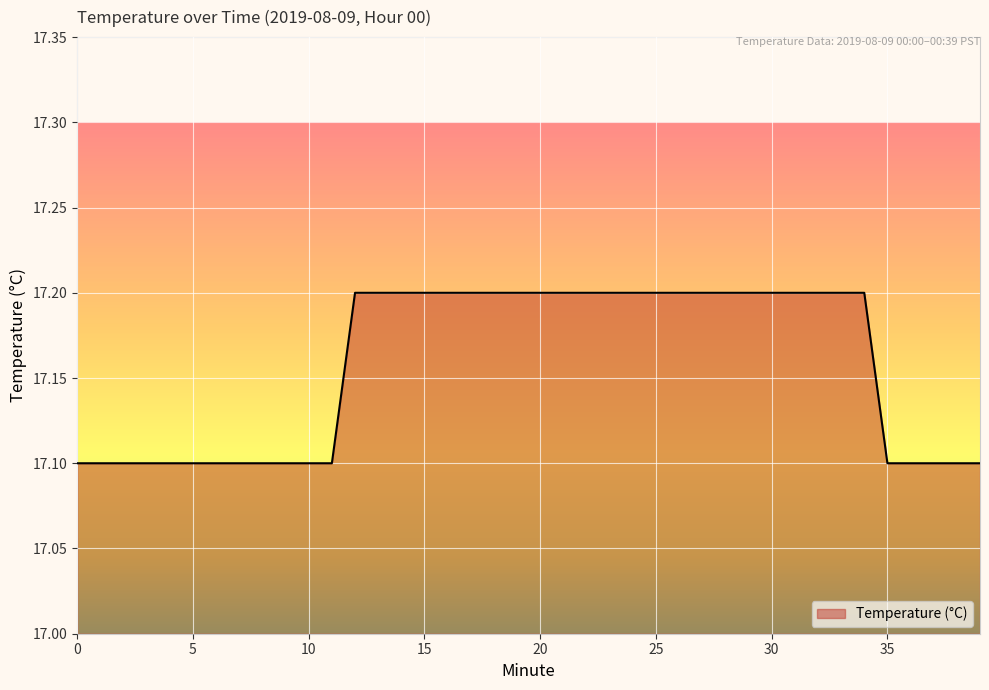

What is the greatest value displayed?

17.2